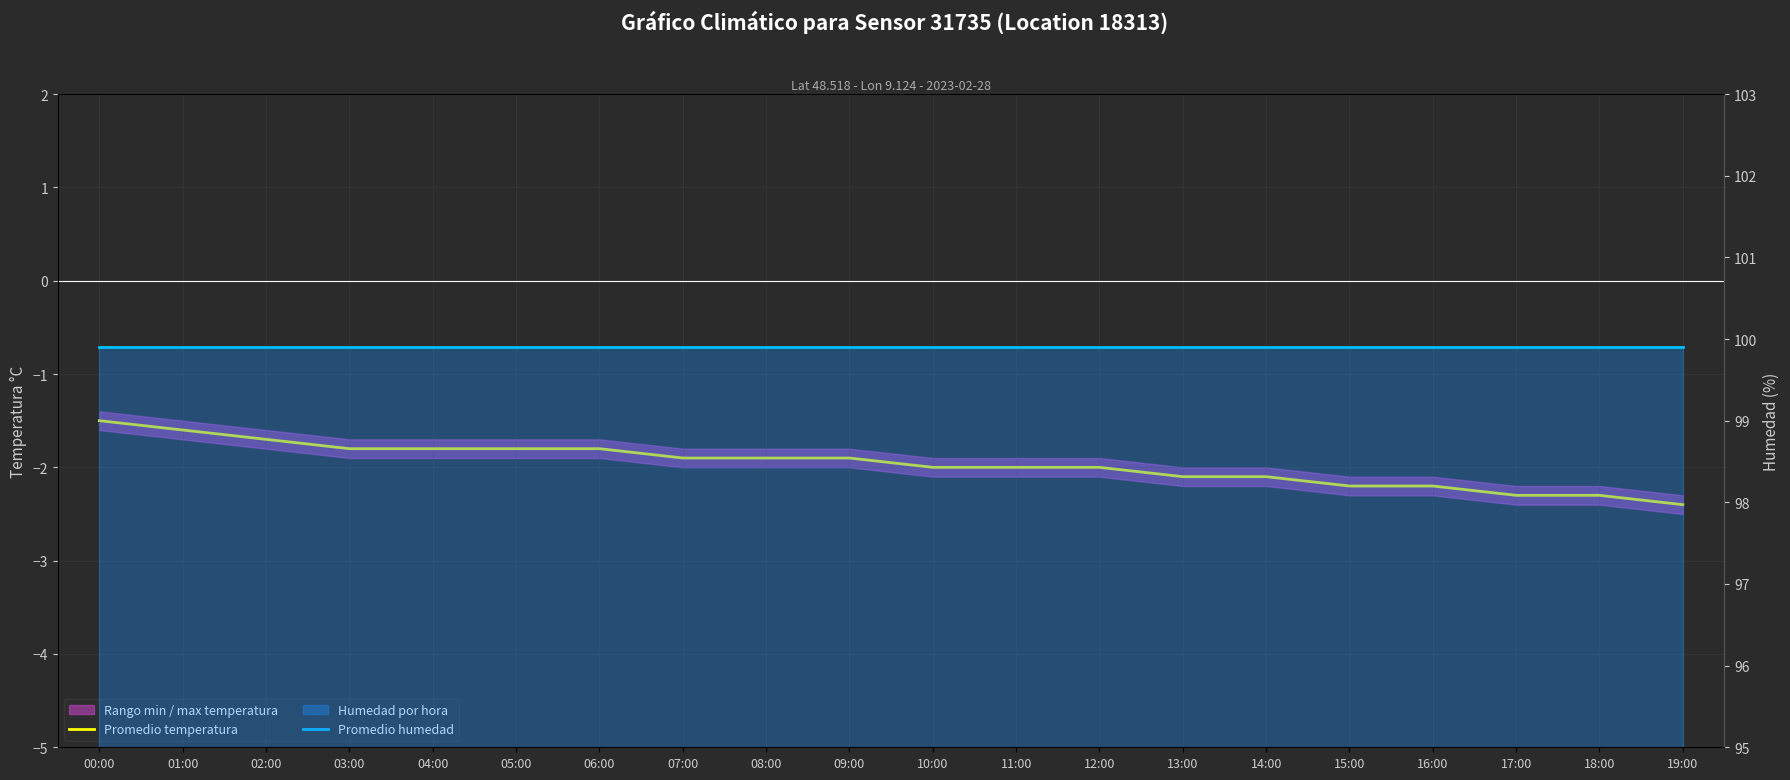

True or false: Promedio humedad and Promedio temperatura intersect in this chart.

False